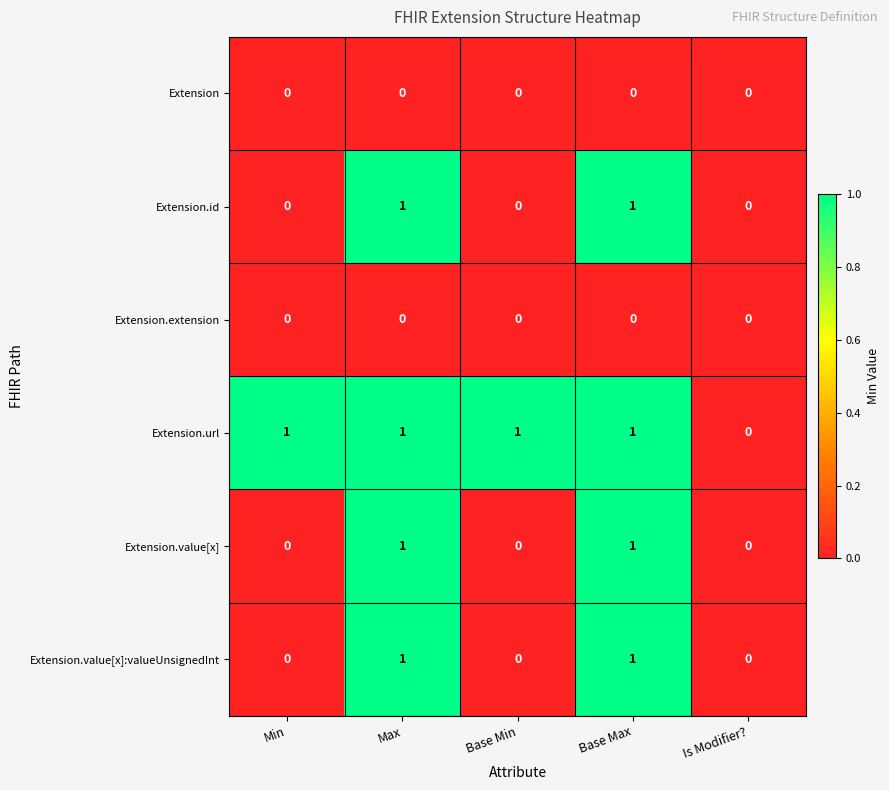

Is it true that Extension.value[x]:valueUnsignedInt equals 0 at Base Min?

True